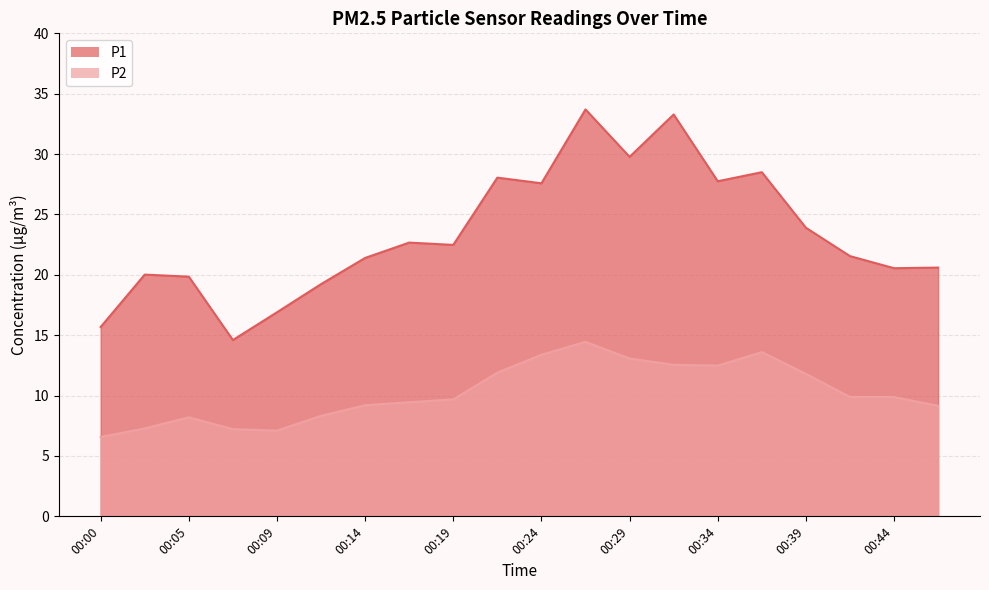

Which series has the widest spread of values?

P1